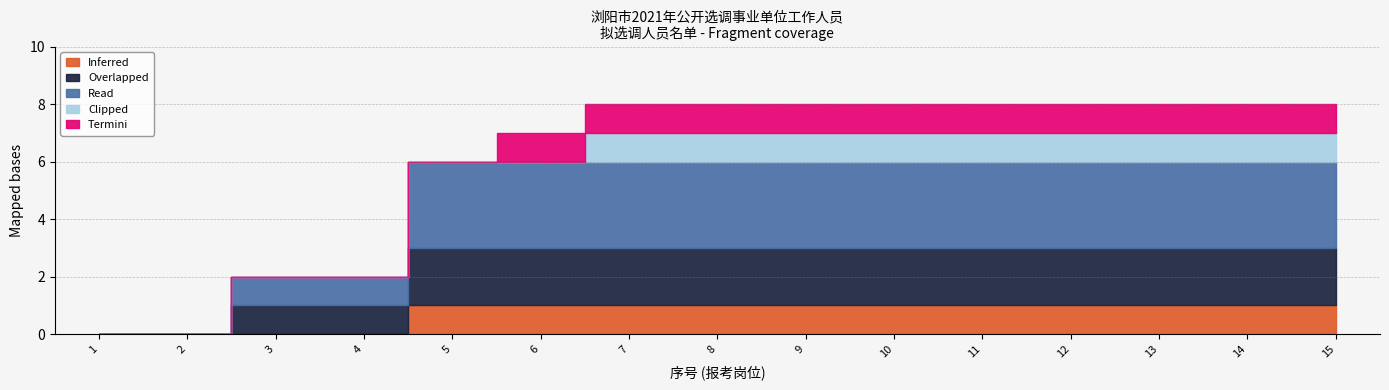

The value of Clipped at 3 is 0. True or false?

False